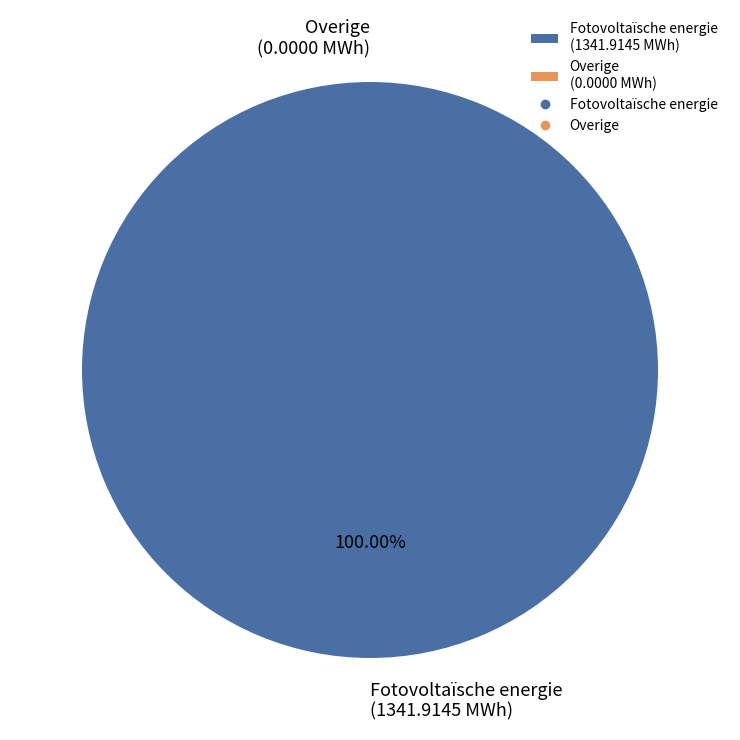

Combined, do Overige and Fotovoltaïsche energie account for over 50%?

Yes